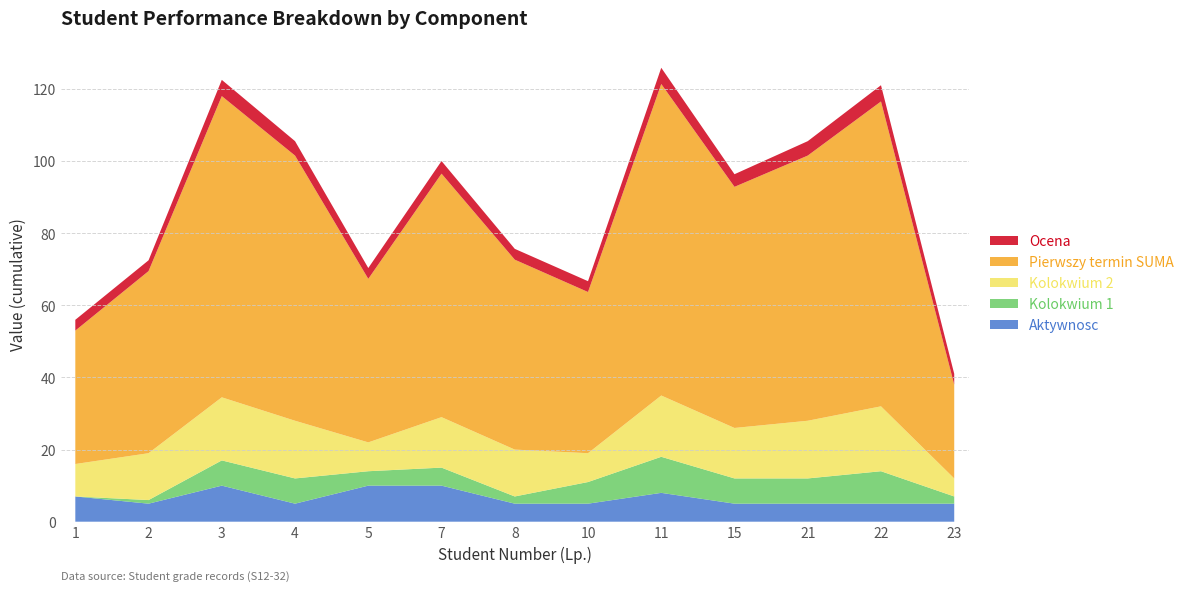

Reading left to right, extract all data points from this chart.

Aktywnosc: 1=7.0	2=5.0	3=10.0	4=5.0	5=10.0	7=10.0	8=5.0	10=5.0	11=8.0	15=5.0	21=5.0	22=5.0	23=5.0
Kolokwium 1: 1=0.0	2=1.0	3=7.0	4=7.0	5=4.0	7=5.0	8=2.0	10=6.0	11=10.0	15=7.0	21=7.0	22=9.0	23=2.0
Kolokwium 2: 1=9.0	2=13.0	3=17.5	4=16.0	5=8.0	7=14.0	8=13.0	10=8.0	11=17.0	15=14.0	21=16.0	22=18.0	23=5.0
Pierwszy termin SUMA: 1=37.0	2=50.5	3=83.6	4=73.6	5=45.4	7=67.5	8=52.7	10=44.7	11=86.4	15=66.9	21=73.6	22=84.6	23=26.0
Ocena: 1=3.0	2=3.0	3=4.5	4=4.0	5=3.0	7=3.5	8=3.0	10=3.0	11=4.5	15=3.5	21=4.0	22=4.5	23=3.0